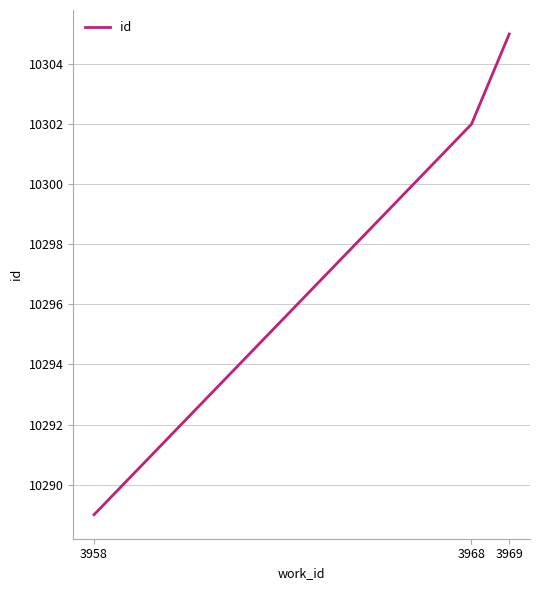

What is the ratio of the value at 3968 to the value at 3969?

1.0